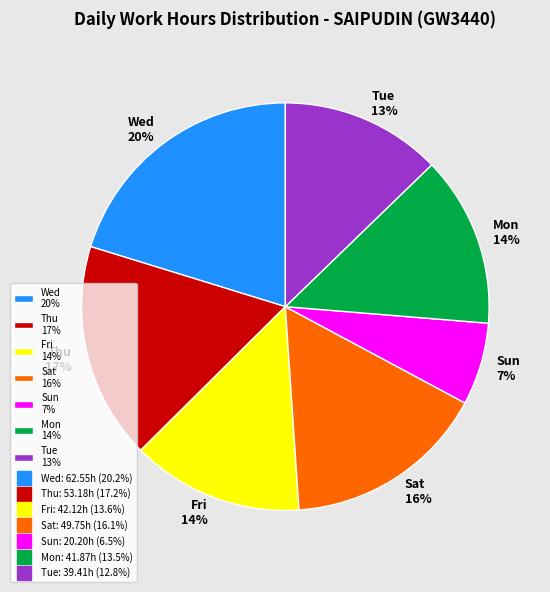

Is it true that Mon 14% is 14% of the pie?

True